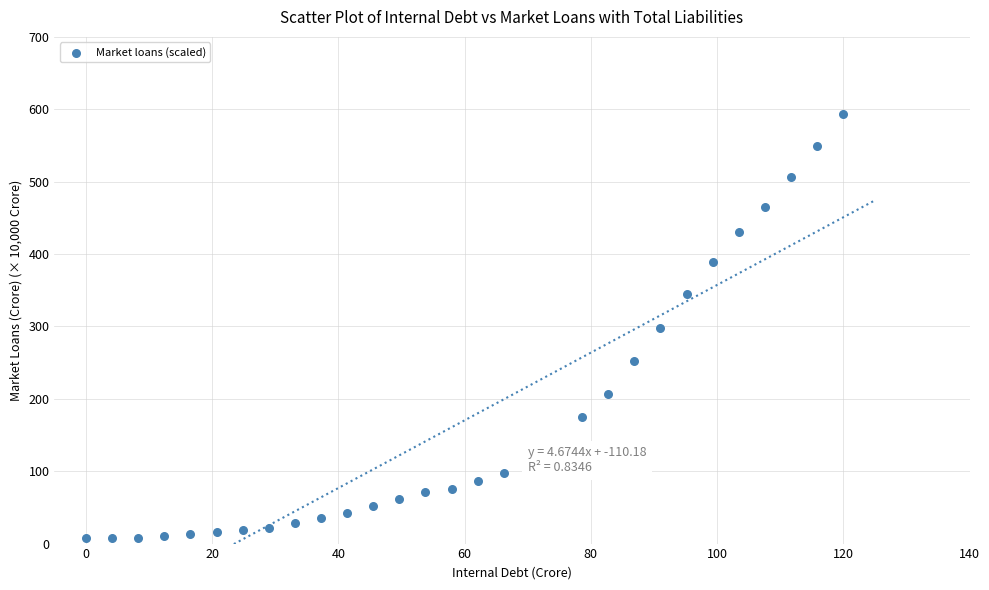

What is the range of Y values (max minus min)?

586.2